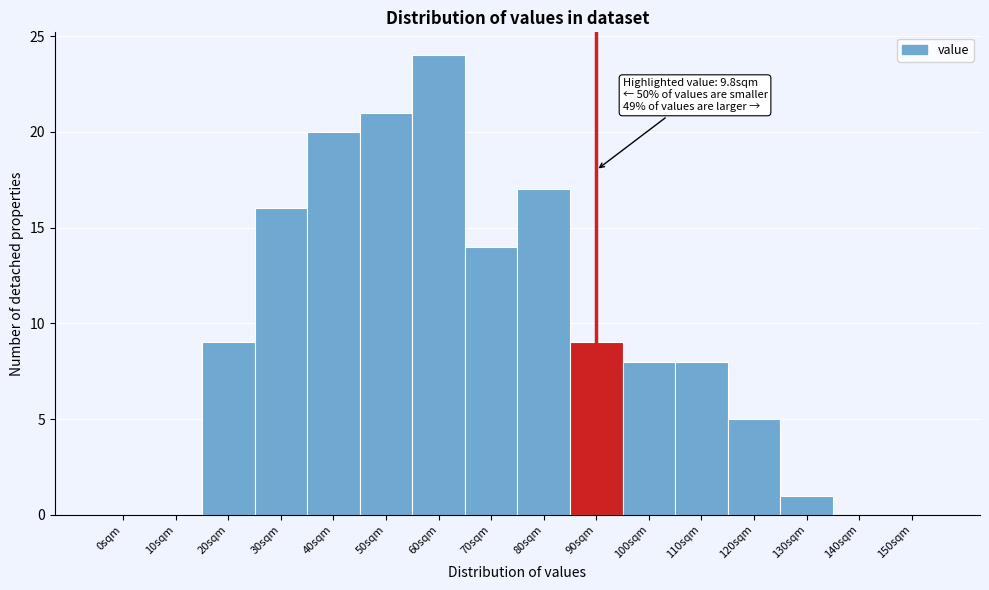

Reading left to right, list all the values displayed in this chart.

0sqm=0	10sqm=0	20sqm=9	30sqm=16	40sqm=20	50sqm=21	60sqm=24	70sqm=14	80sqm=17	90sqm=9	100sqm=8	110sqm=8	120sqm=5	130sqm=1	140sqm=0	150sqm=0